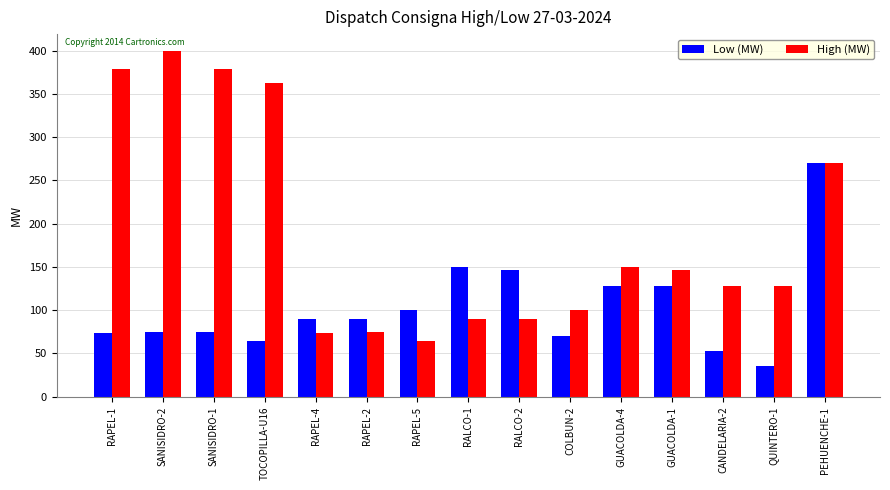

Between RAPEL-2 and GUACOLDA-4, which series saw the biggest shift?

High (MW)